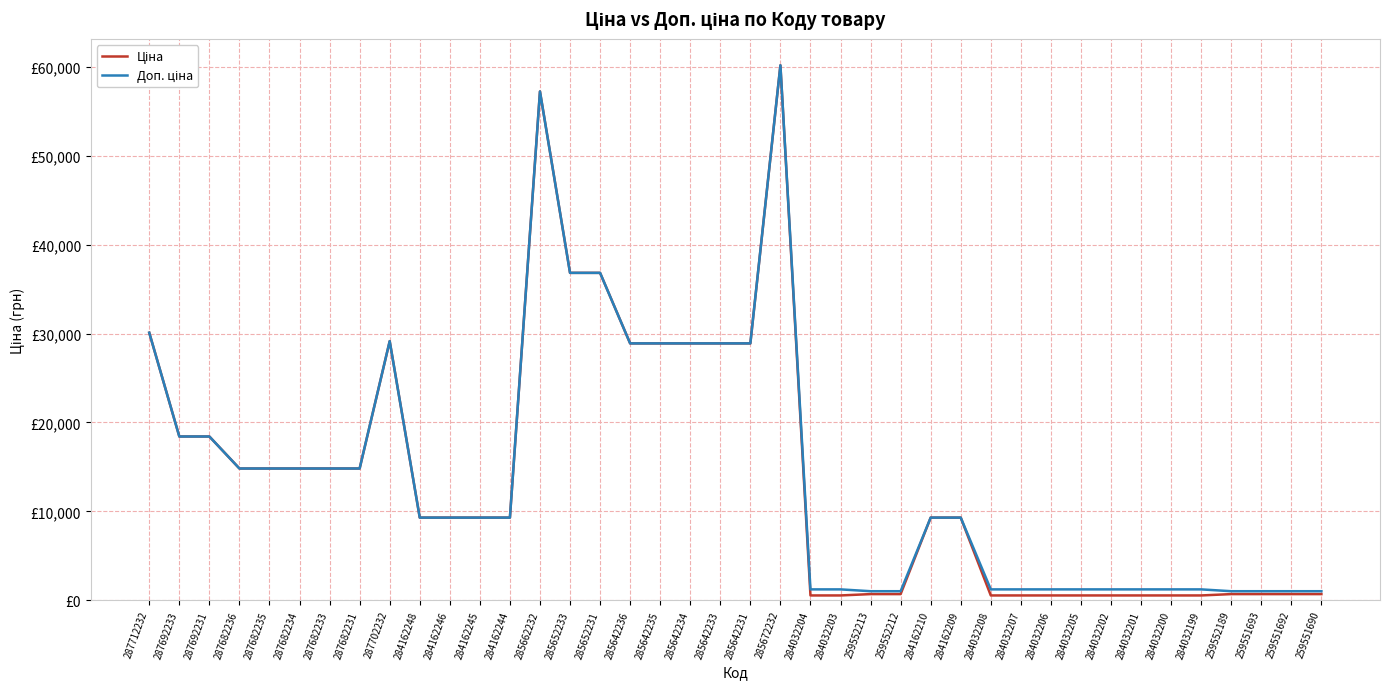

True or false: Ціна and Доп. ціна cross at least once.

False